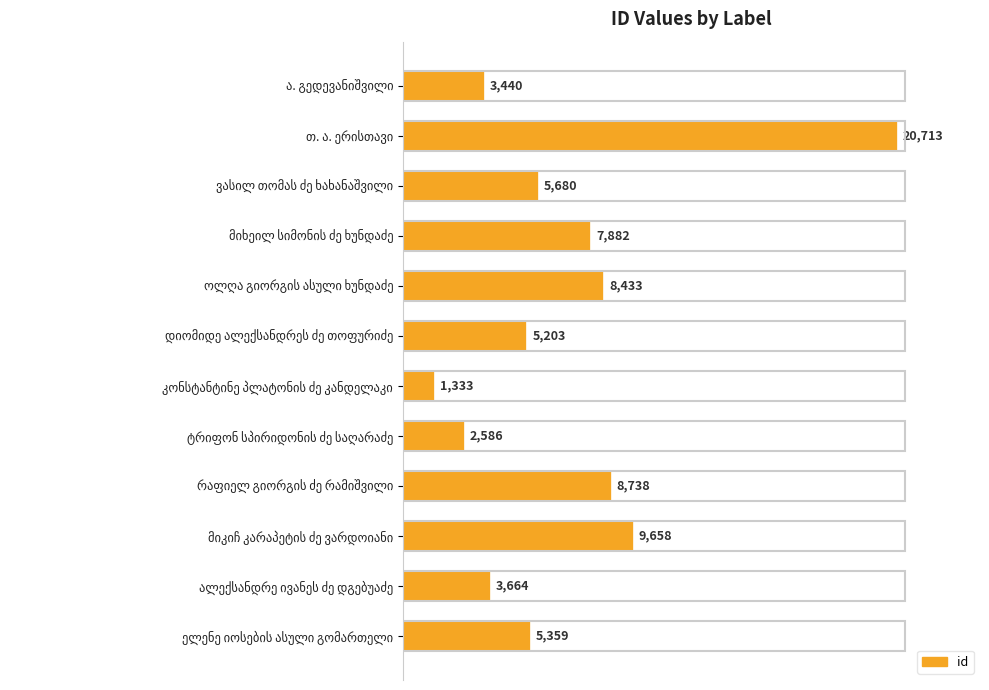

What is the sum of all values?

82689